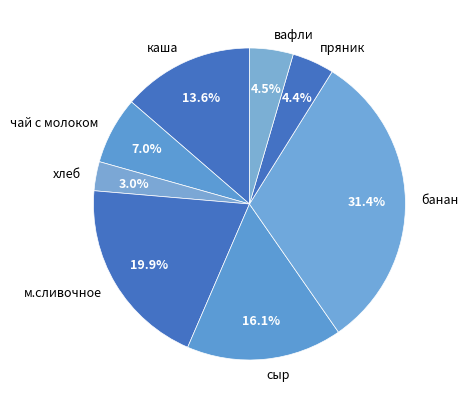

How many slices are in this pie chart?

8